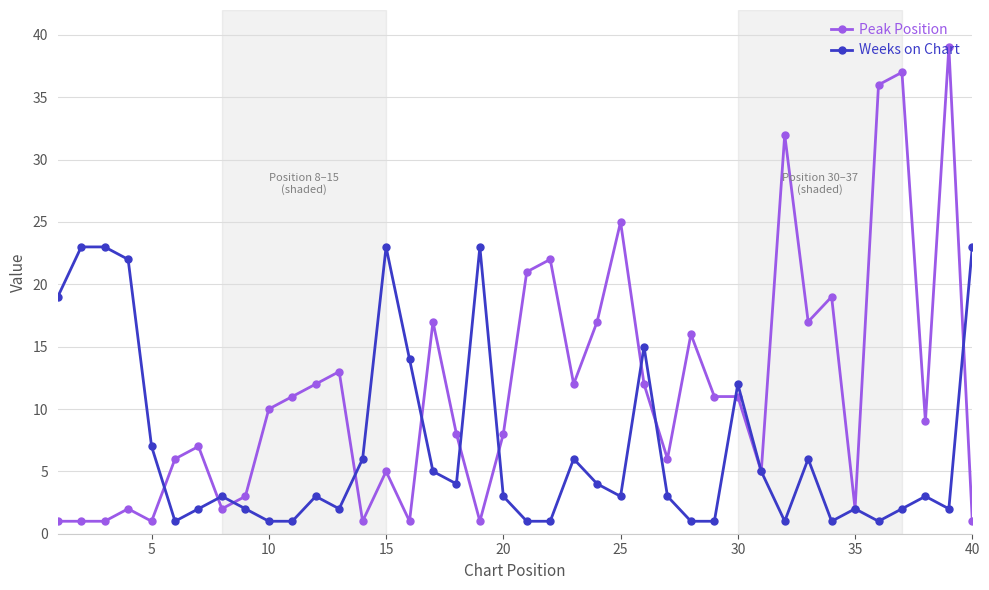

At how many categories does at least one series exceed 18?

15